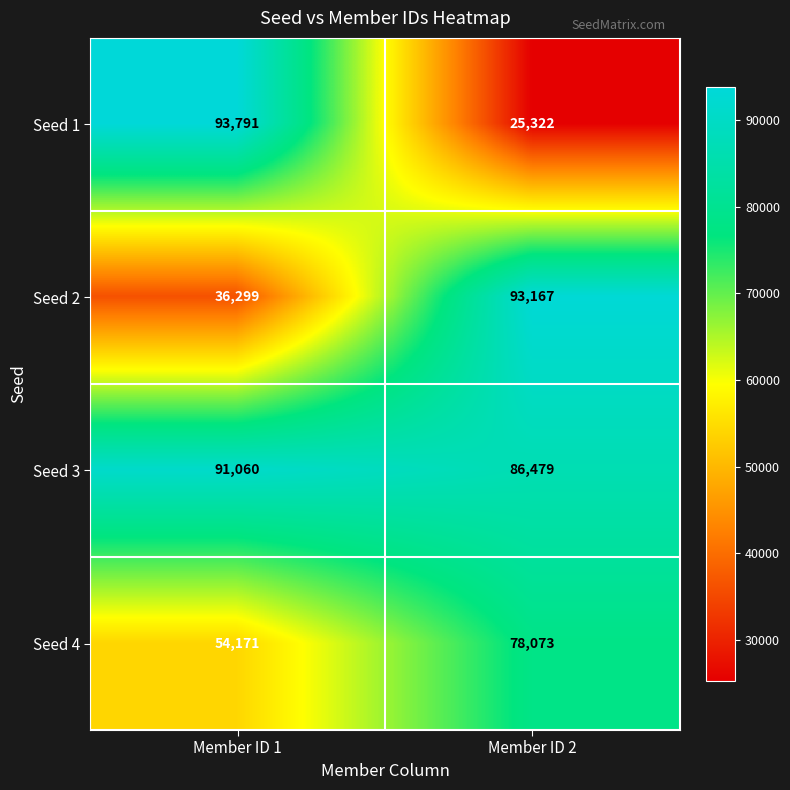

How many categories are shown in the chart?

2